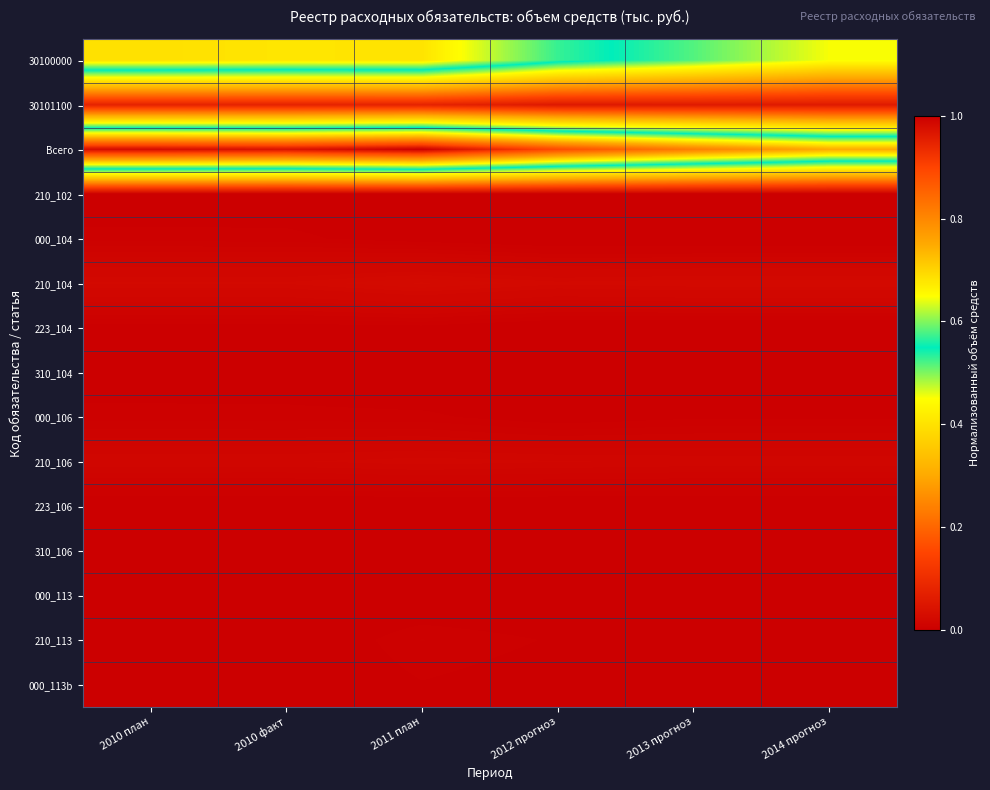

Reading left to right, list all the values displayed in this chart.

30100000: 2010 план=0.7	2010 факт=0.7	2011 план=0.7	2012 прогноз=0.6	2013 прогноз=0.5	2014 прогноз=0.5
30101100: 2010 план=0.1	2010 факт=0.1	2011 план=0.1	2012 прогноз=0.1	2013 прогноз=0.1	2014 прогноз=0.1
Всего: 2010 план=1.0	2010 факт=1.0	2011 план=1.0	2012 прогноз=0.9	2013 прогноз=0.8	2014 прогноз=0.7
210_102: 2010 план=0.0	2010 факт=0.0	2011 план=0.0	2012 прогноз=0.0	2013 прогноз=0.0	2014 прогноз=0.0
000_104: 2010 план=0.0	2010 факт=0.0	2011 план=0.0	2012 прогноз=0.0	2013 прогноз=0.0	2014 прогноз=0.0
210_104: 2010 план=0.0	2010 факт=0.0	2011 план=0.0	2012 прогноз=0.0	2013 прогноз=0.0	2014 прогноз=0.0
223_104: 2010 план=0.0	2010 факт=0.0	2011 план=0.0	2012 прогноз=0.0	2013 прогноз=0.0	2014 прогноз=0.0
310_104: 2010 план=0.0	2010 факт=0.0	2011 план=0.0	2012 прогноз=0.0	2013 прогноз=0.0	2014 прогноз=0.0
000_106: 2010 план=0.0	2010 факт=0.0	2011 план=0.0	2012 прогноз=0.0	2013 прогноз=0.0	2014 прогноз=0.0
210_106: 2010 план=0.0	2010 факт=0.0	2011 план=0.0	2012 прогноз=0.0	2013 прогноз=0.0	2014 прогноз=0.0
223_106: 2010 план=0.0	2010 факт=0.0	2011 план=0.0	2012 прогноз=0.0	2013 прогноз=0.0	2014 прогноз=0.0
310_106: 2010 план=0.0	2010 факт=0.0	2011 план=0.0	2012 прогноз=0.0	2013 прогноз=0.0	2014 прогноз=0.0
000_113: 2010 план=0.0	2010 факт=0.0	2011 план=0.0	2012 прогноз=0.0	2013 прогноз=0.0	2014 прогноз=0.0
210_113: 2010 план=0.0	2010 факт=0.0	2011 план=0.0	2012 прогноз=0.0	2013 прогноз=0.0	2014 прогноз=0.0
000_113b: 2010 план=0.0	2010 факт=0.0	2011 план=0.0	2012 прогноз=0.0	2013 прогноз=0.0	2014 прогноз=0.0